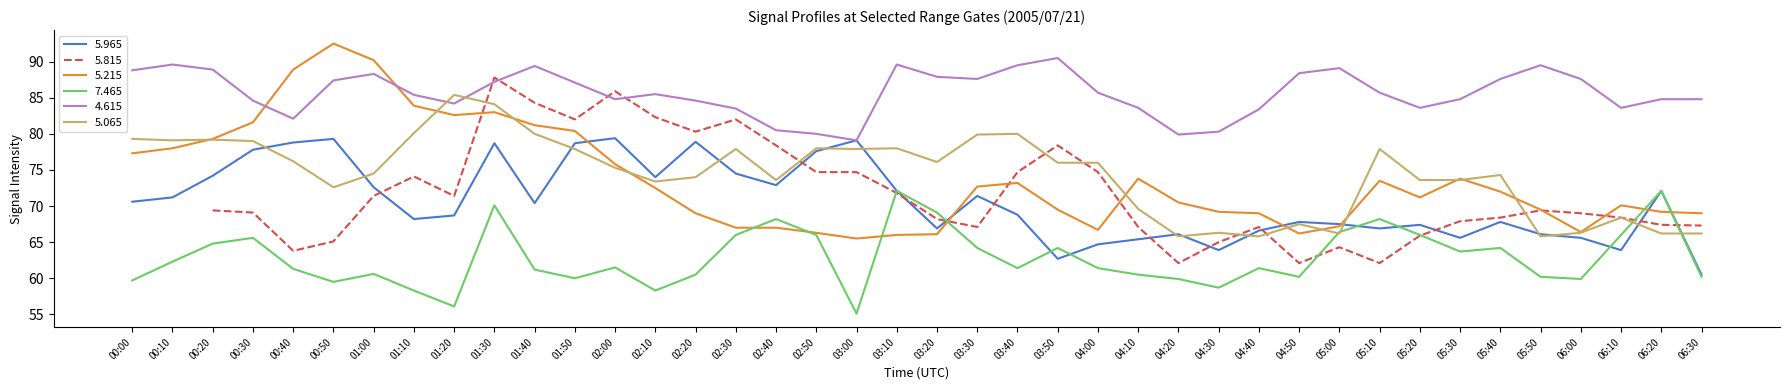

What is the label of the 22nd point from the left?

03:30